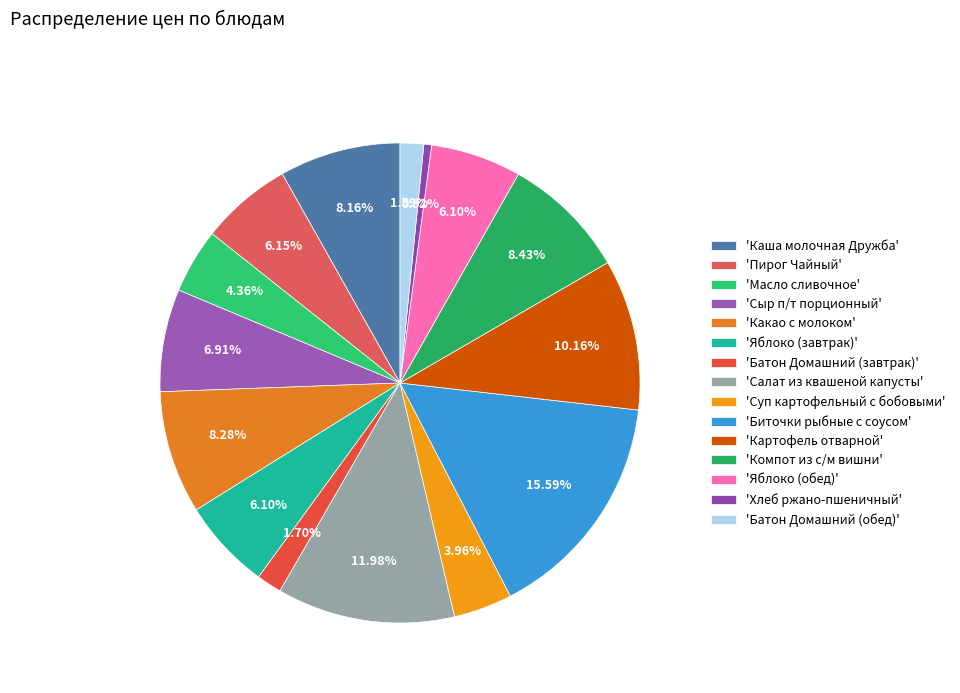

How many slices are in this pie chart?

15